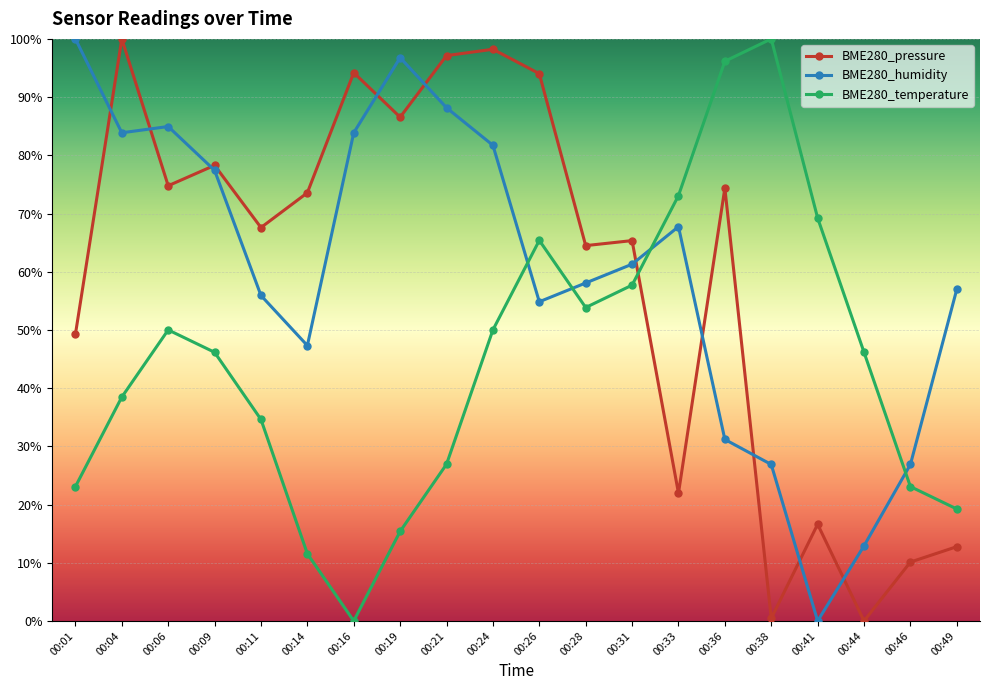

What is the difference between the BME280_pressure values at 00:16 and 00:09?

15.9